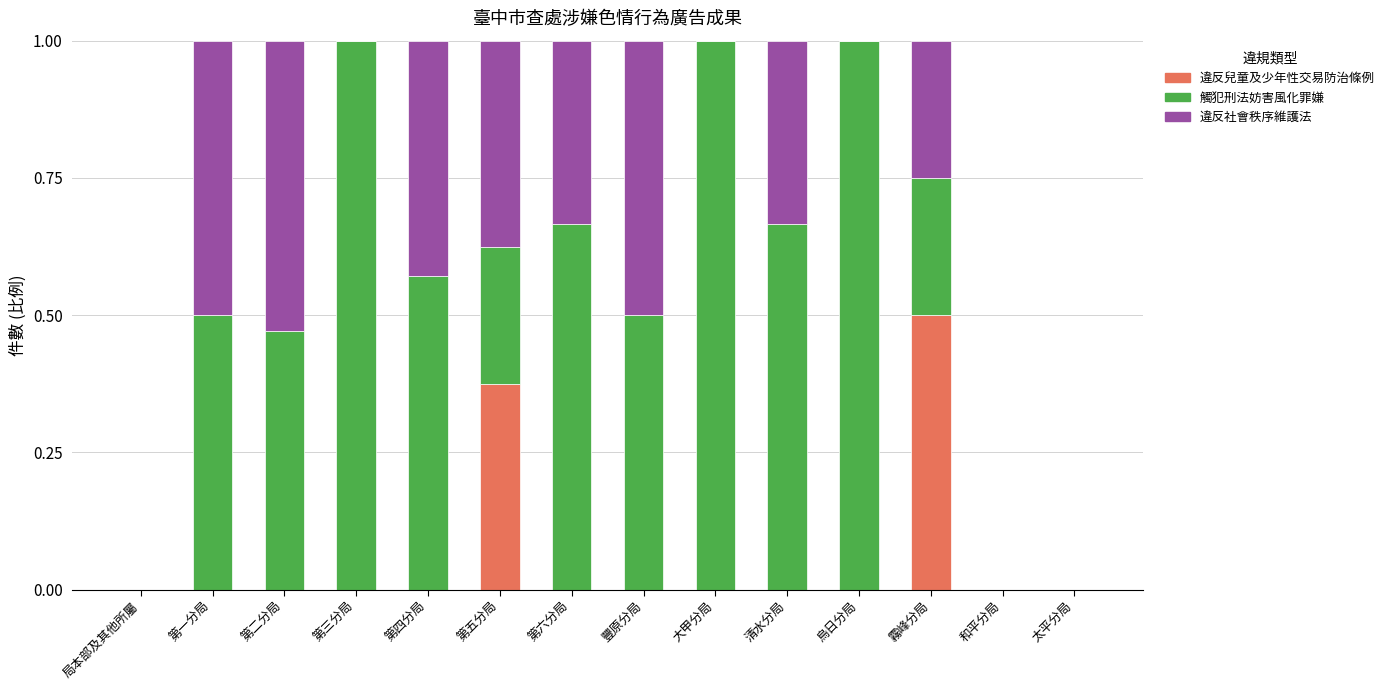

What are all the series names shown in the legend?

違反兒童及少年性交易防治條例, 觸犯刑法妨害風化罪嫌, 違反社會秩序維護法